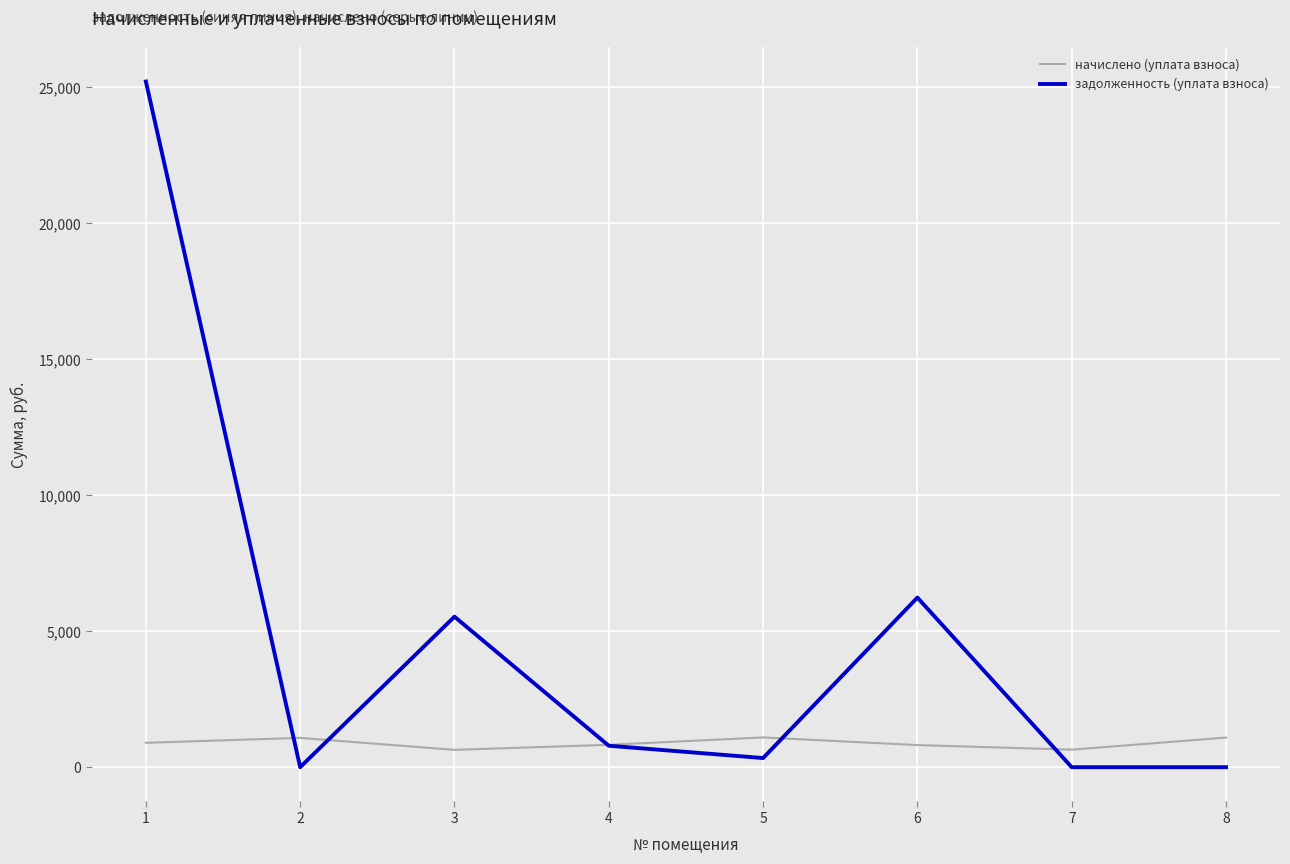

Which category has the highest value across all series?

1